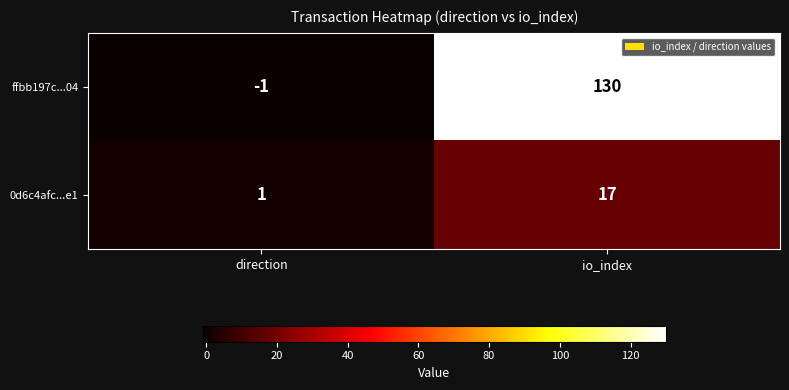

Count the number of data series in this chart.

2